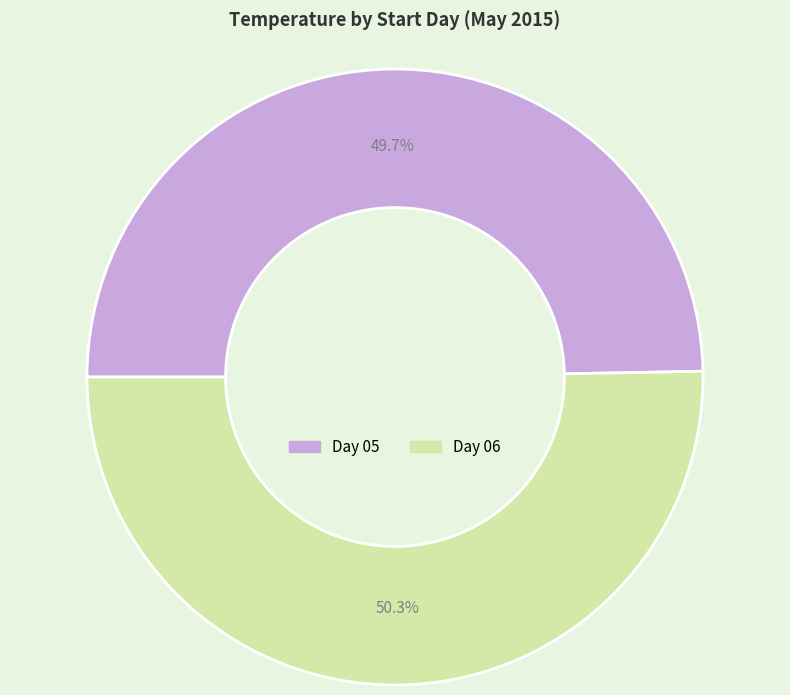

Which category accounts for the majority?

Day 06